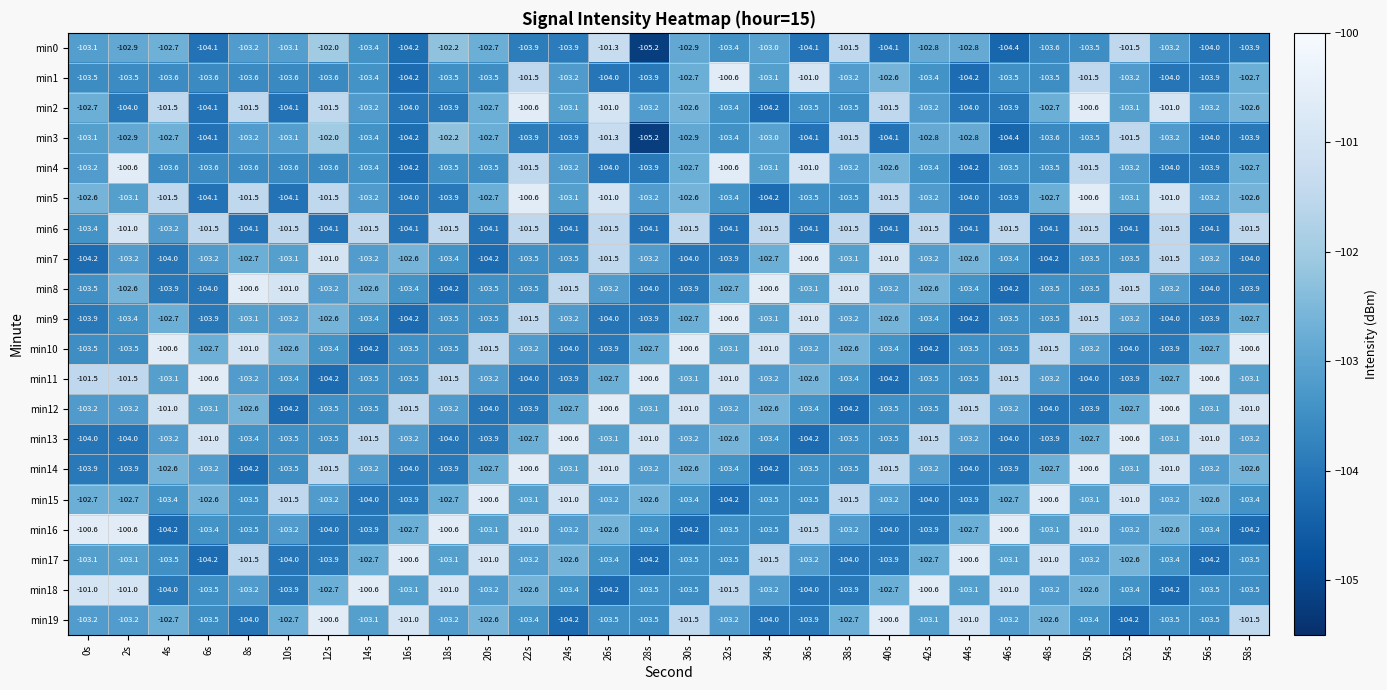

Read the min2 value at 28s.

-103.2